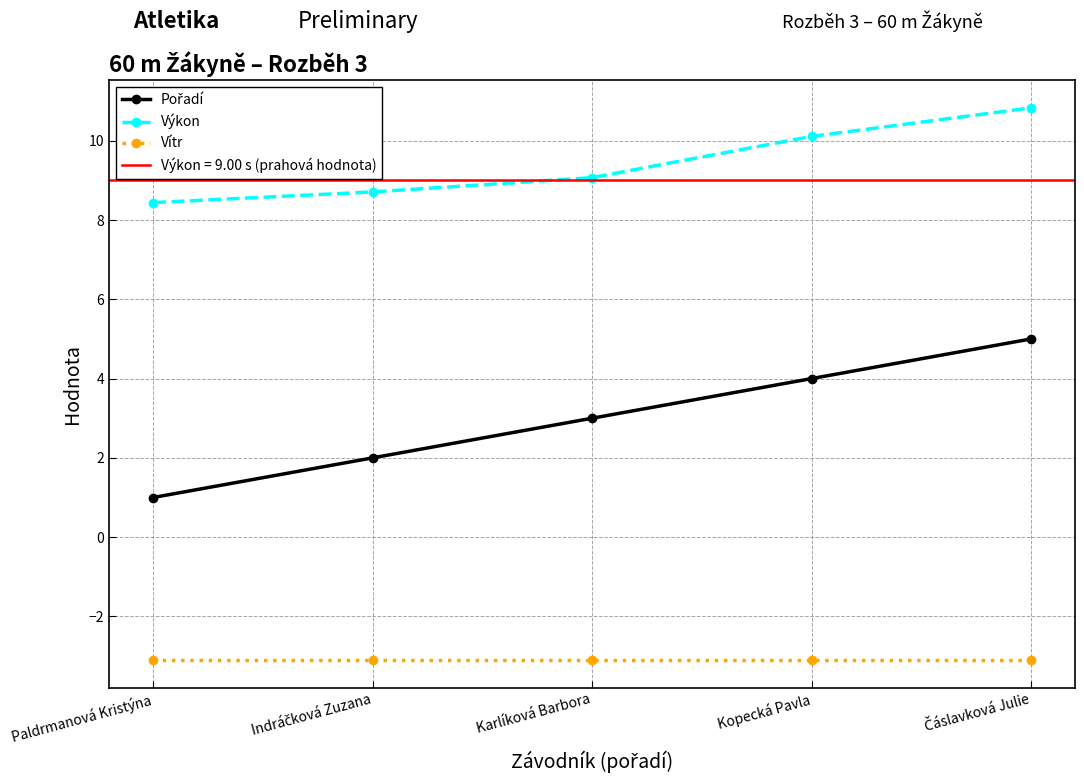

The Pořadí series shows 1.0 at Paldrmanová Kristýna. True or false?

True